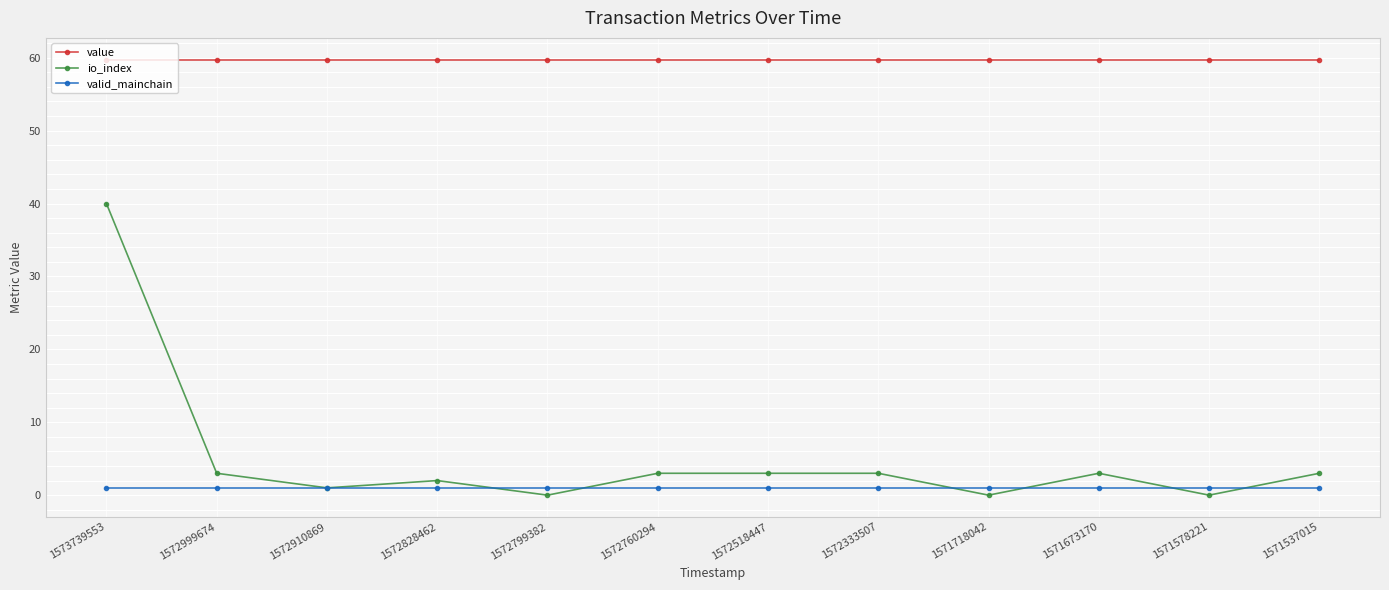

True or false: valid_mainchain and value cross at least once.

False